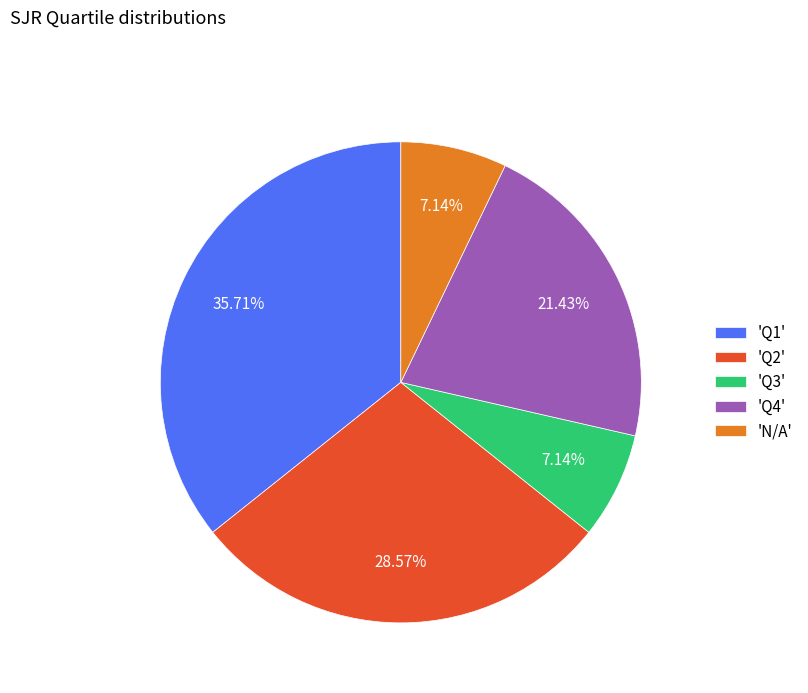

Does 'Q2' represent more than half of the total?

No